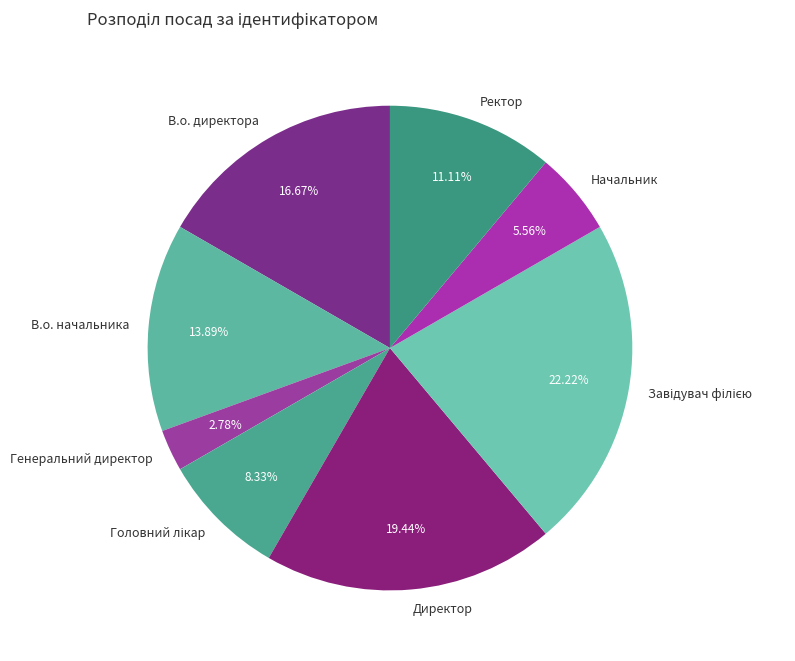

True or false: В.о. начальника accounts for 19% of the total.

False